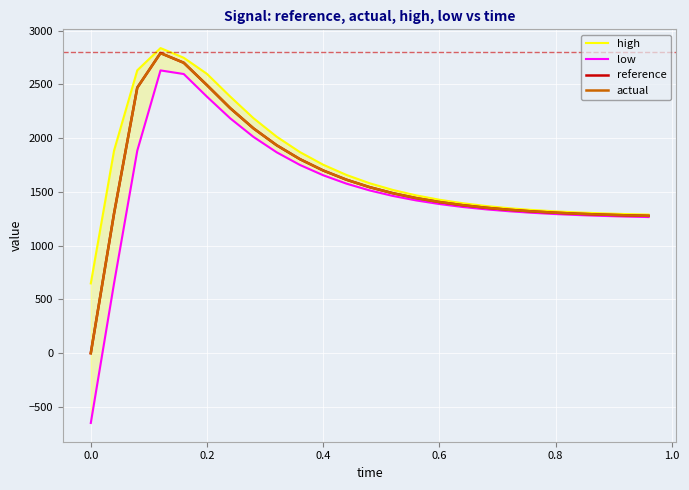

The value of reference at 0.8 is 1305.9. True or false?

True